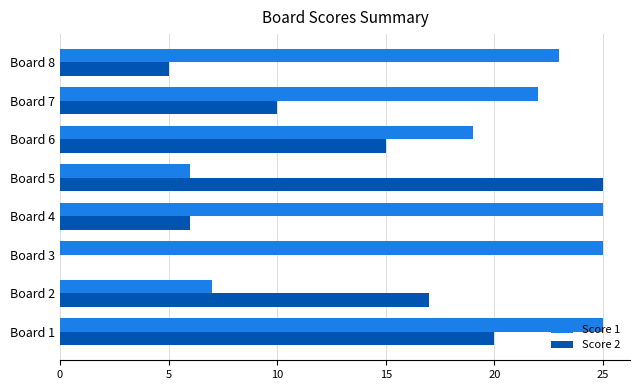

Is it true that Score 1 equals 6 at Board 5?

True